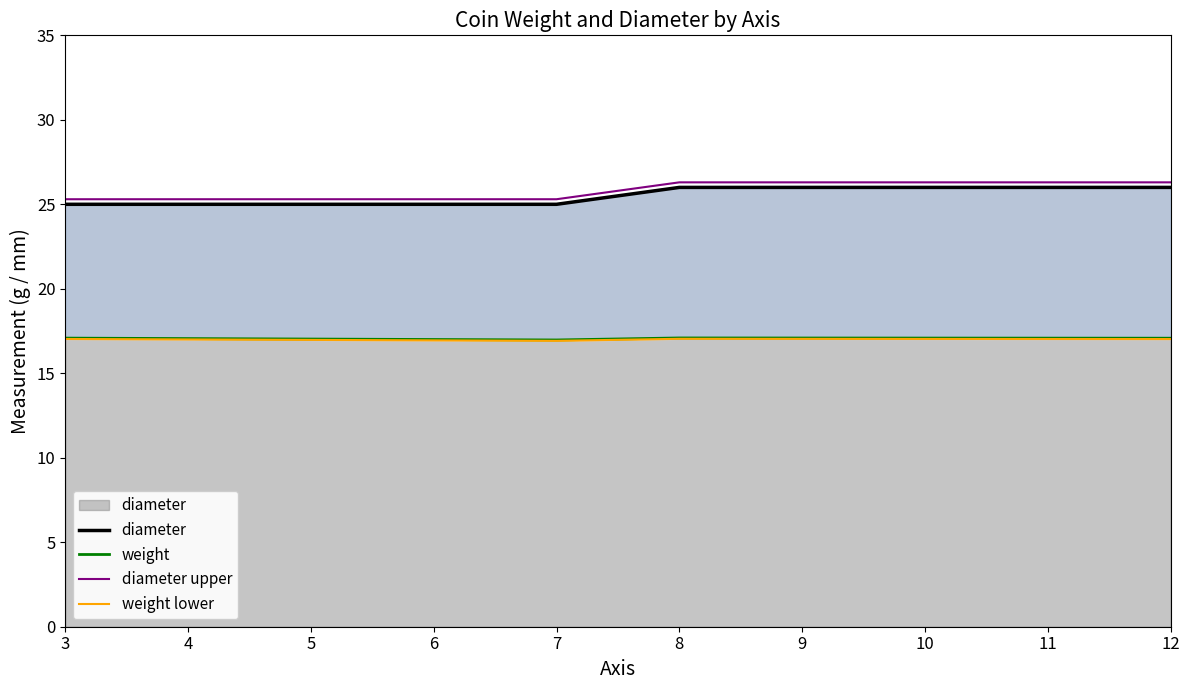

What is the value of the weight lower point at the 1st from the left?

17.0